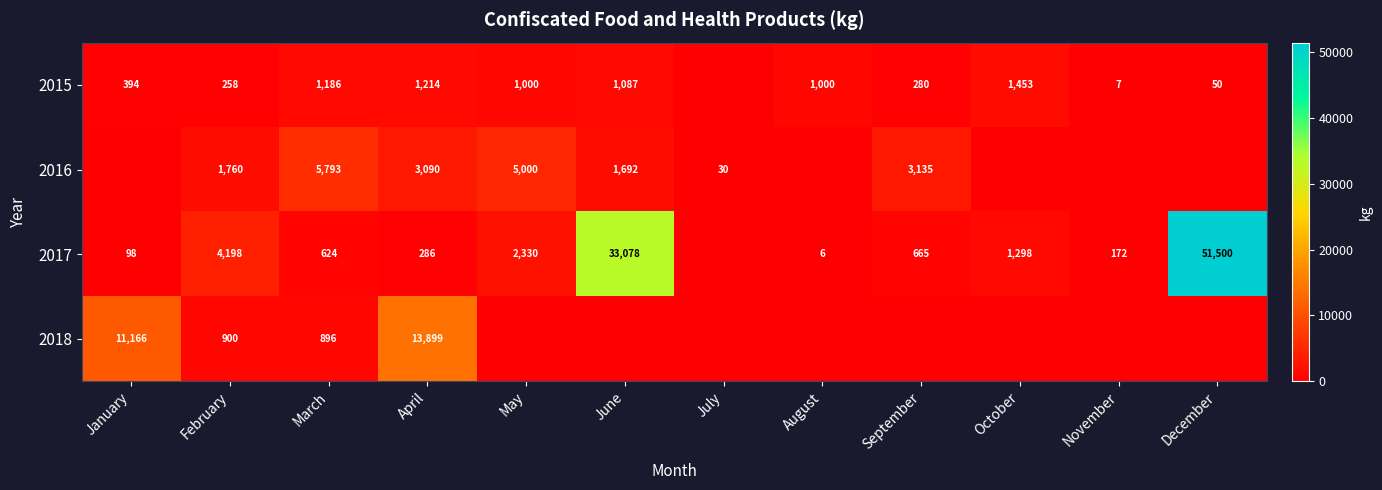

How many series are shown in this chart?

4